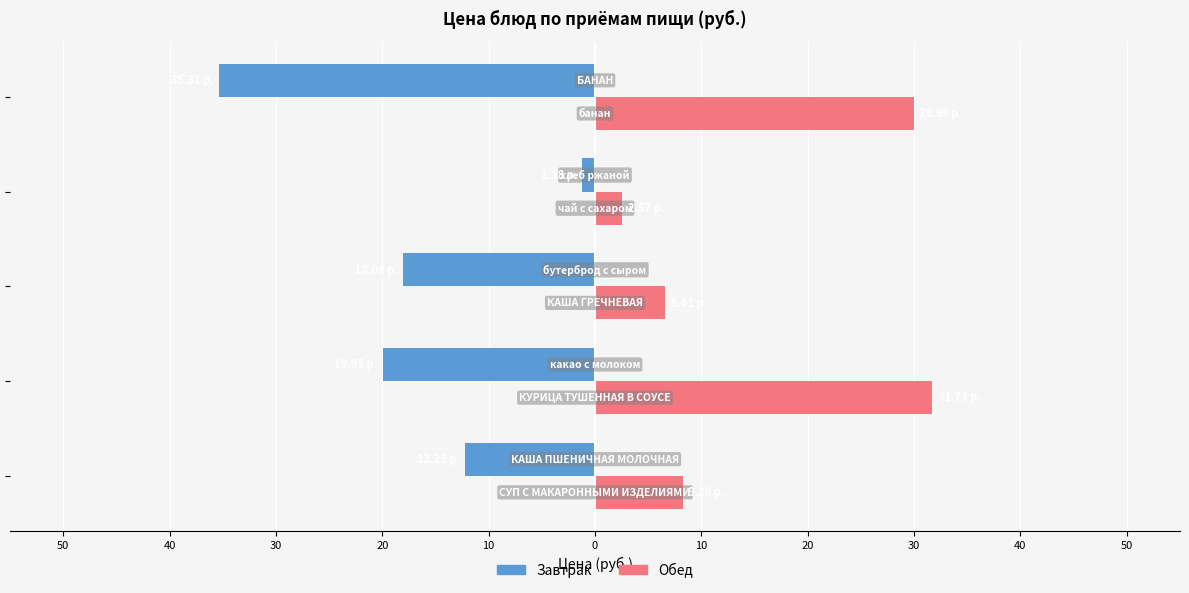

What are all the series names shown in the legend?

Завтрак, Обед